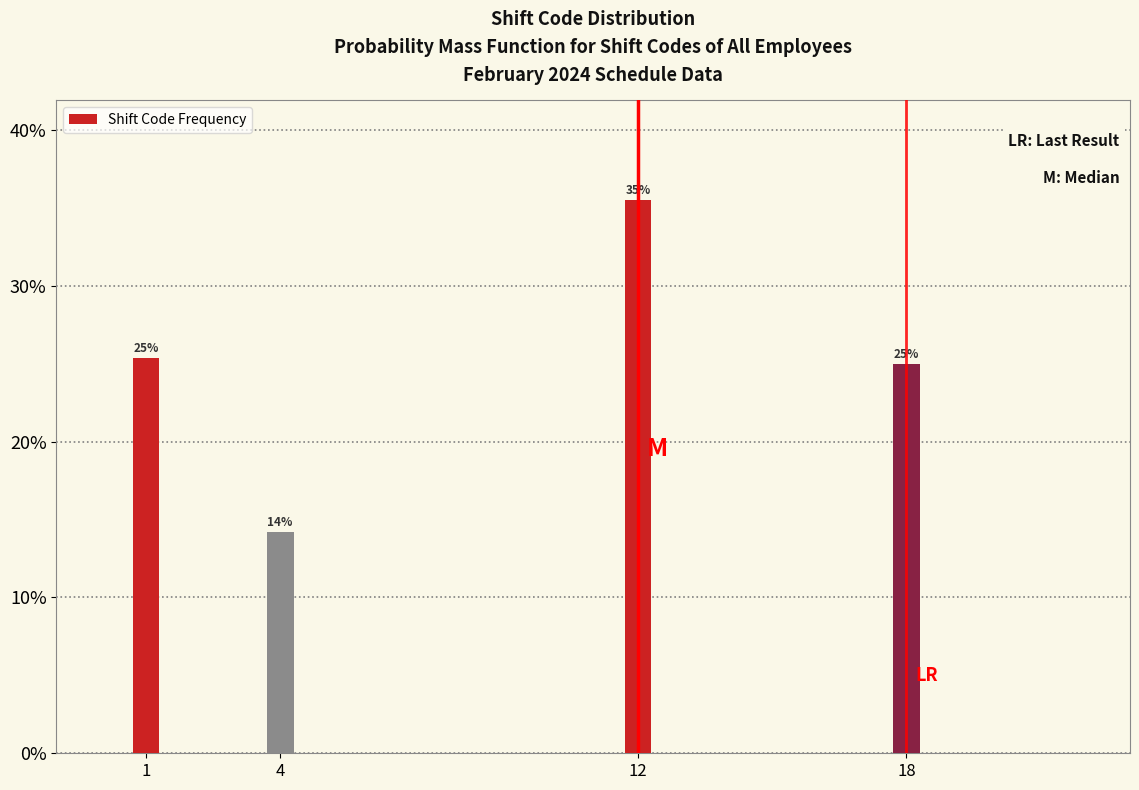

Does the chart contain any negative values?

No